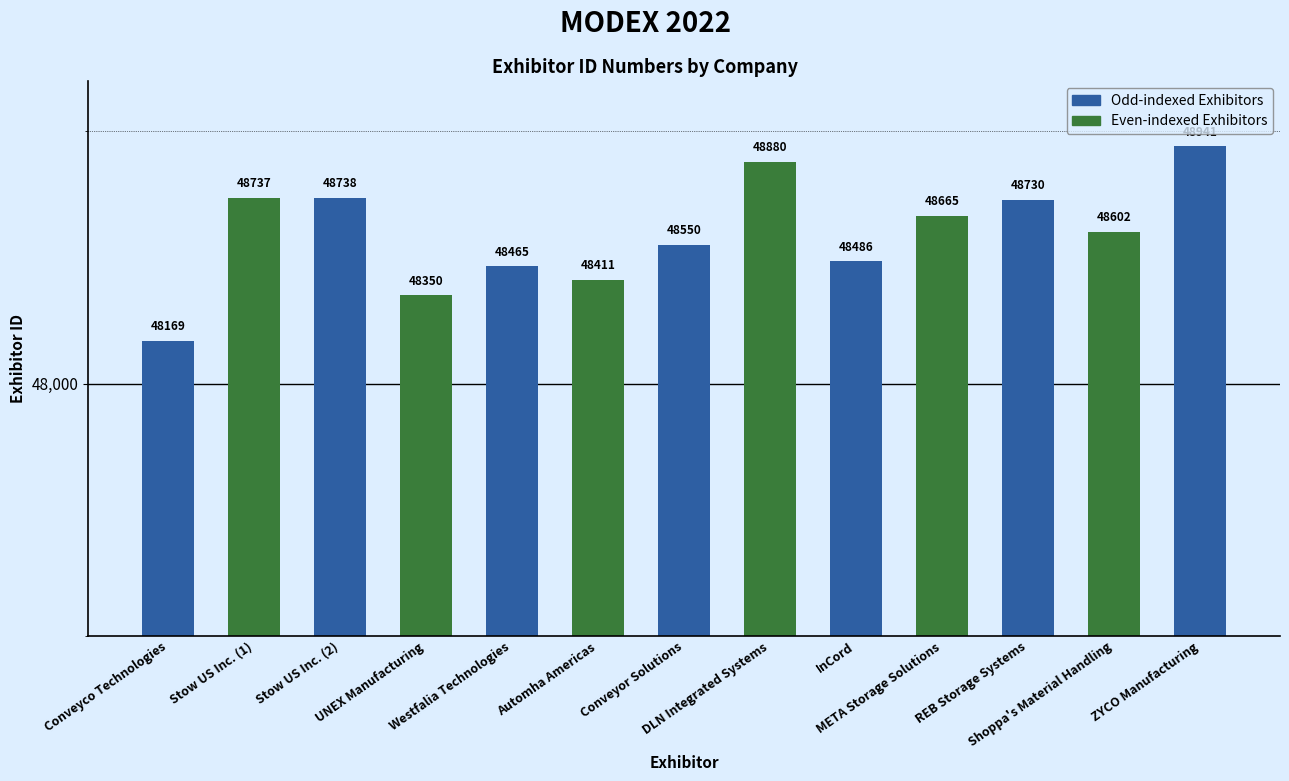

True or false: the data shows 48941 at ZYCO Manufacturing.

True